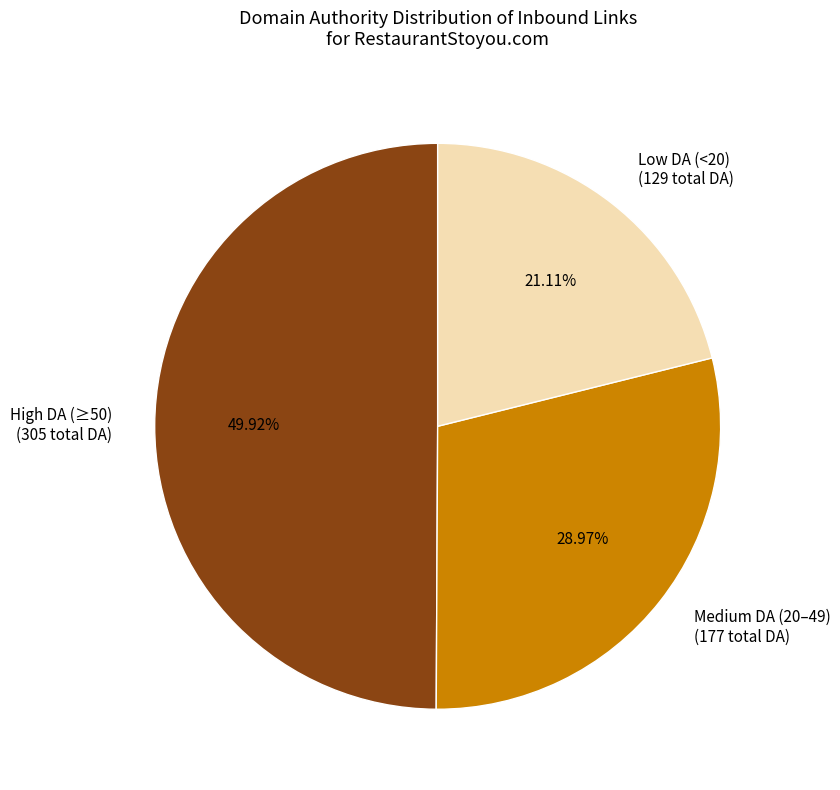

Is the sum of Low DA (<20) (129 total DA) and High DA (≥50) (305 total DA) greater than half?

Yes